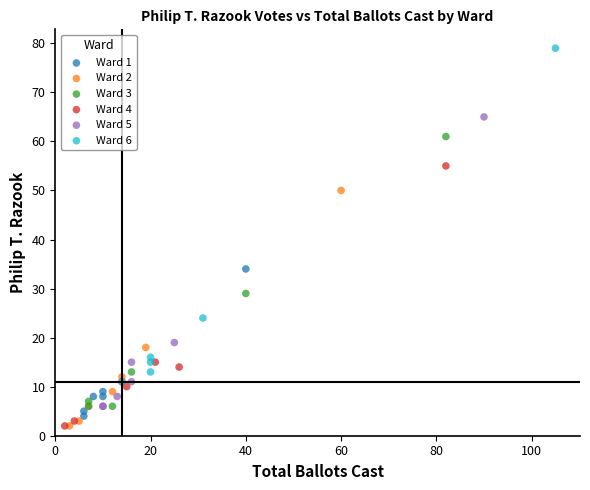

Which series contains the highest Y value?

Ward 6